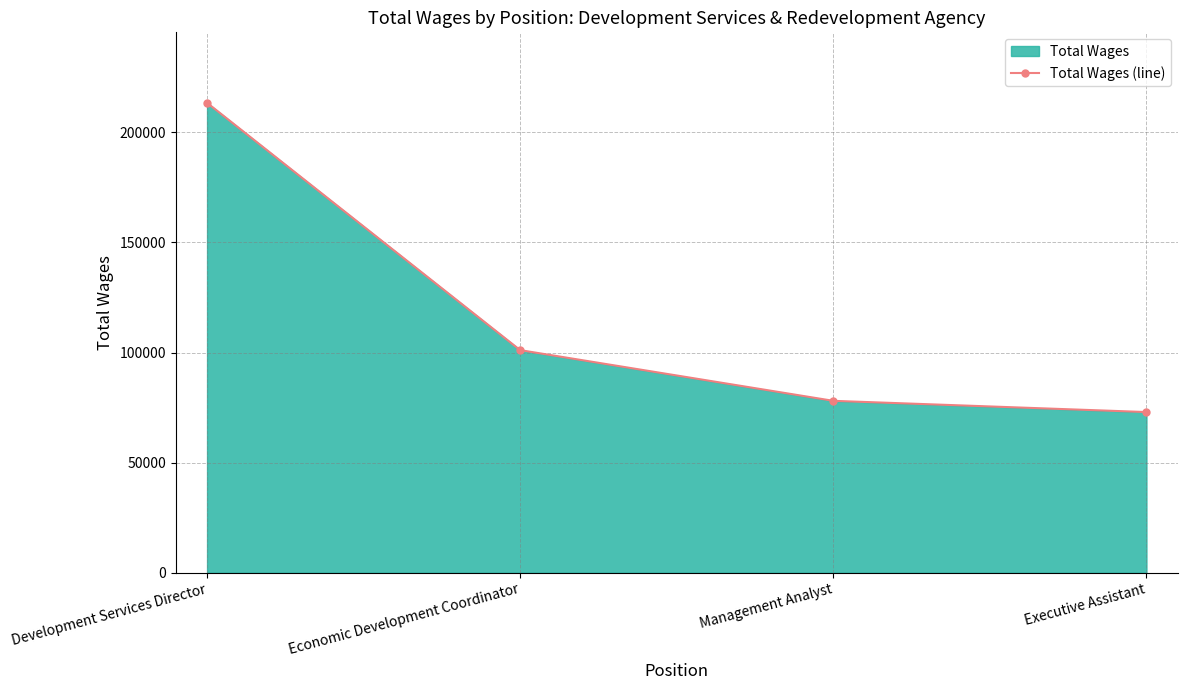

List the labels in order of value, smallest first.

Executive Assistant, Management Analyst, Economic Development Coordinator, Development Services Director